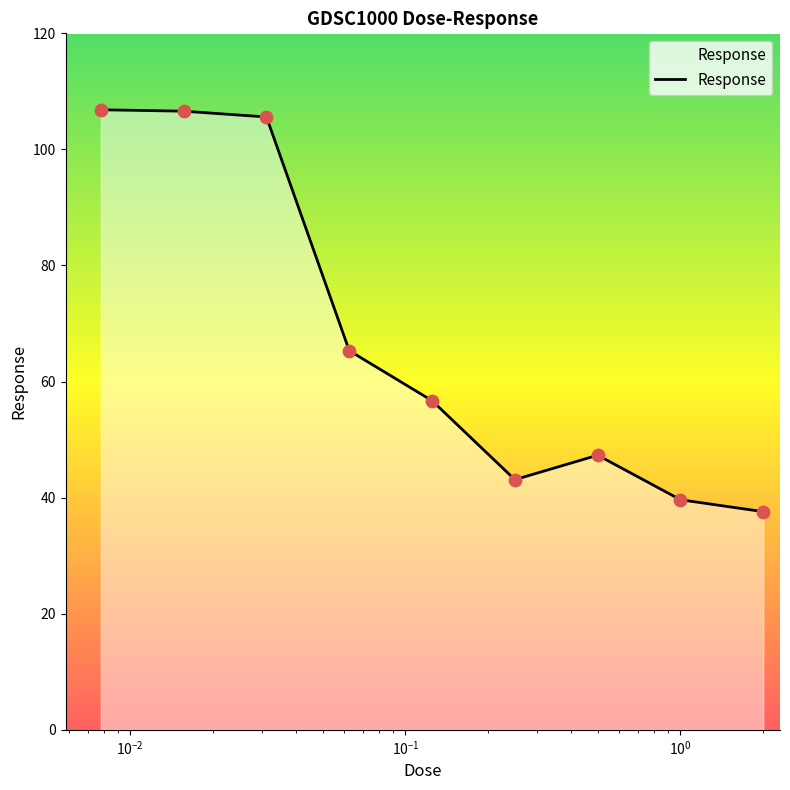

What is the minimum value shown in the chart?

37.6